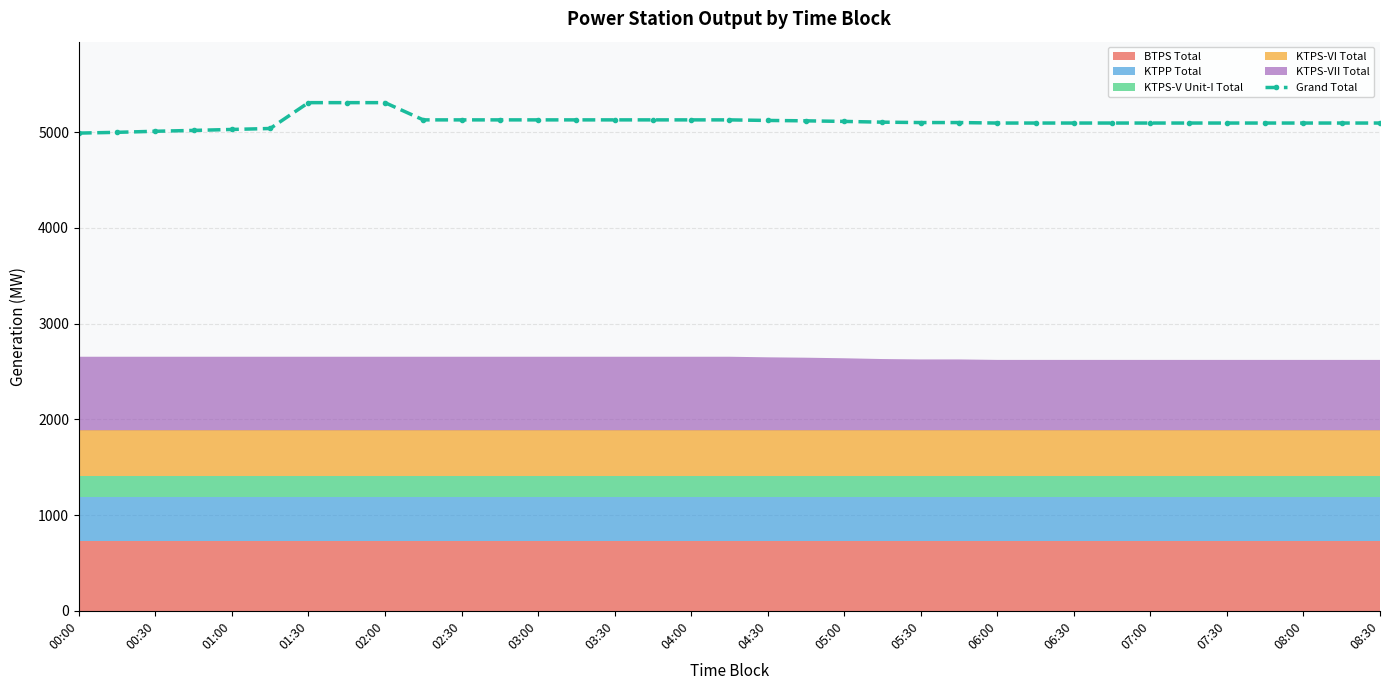

What is the value of the 7th point from the left?

5307.4